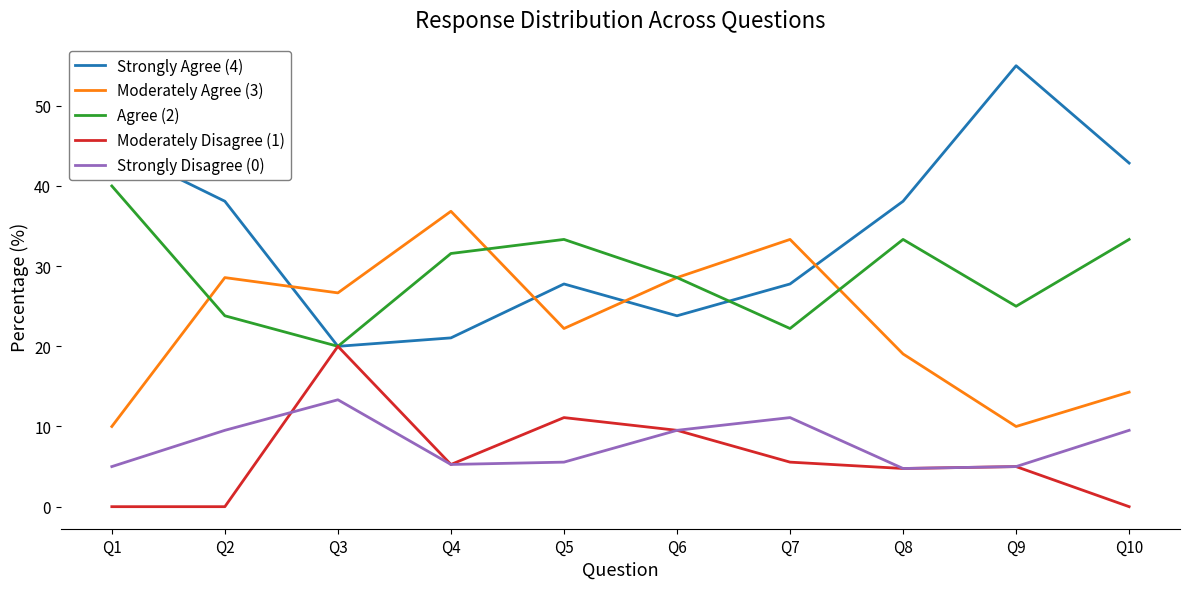

What is the difference between the maximum and minimum values in the Moderately Agree (3) series?

26.8